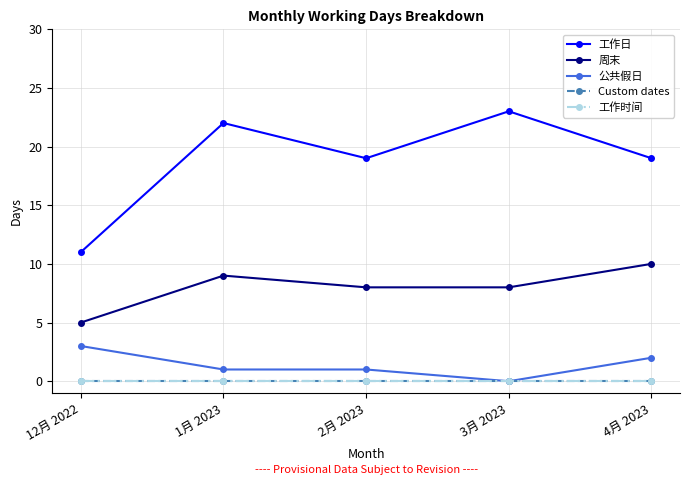

True or false: 工作时间 and 公共假日 intersect in this chart.

False